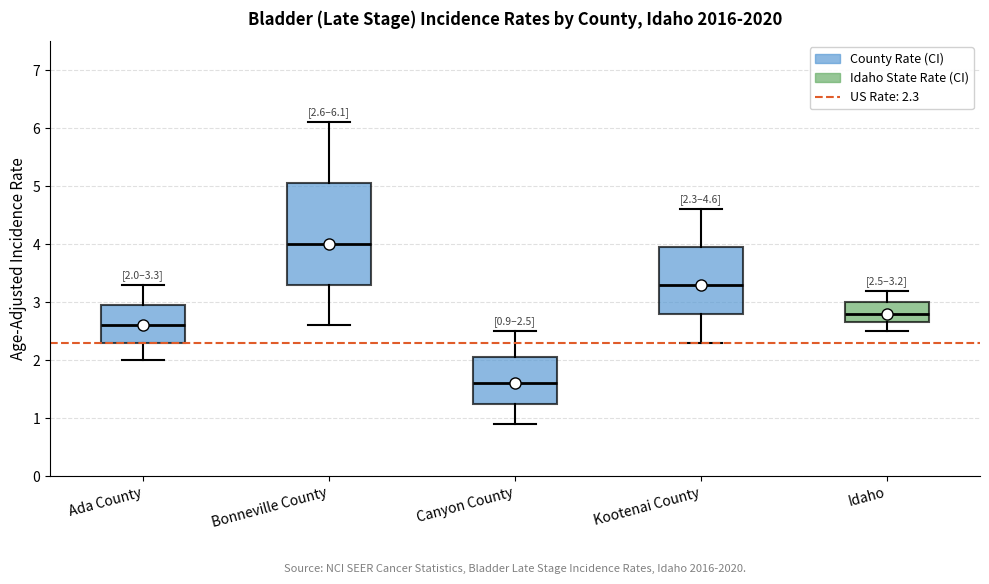

Which box has the highest median line?

Bonneville County